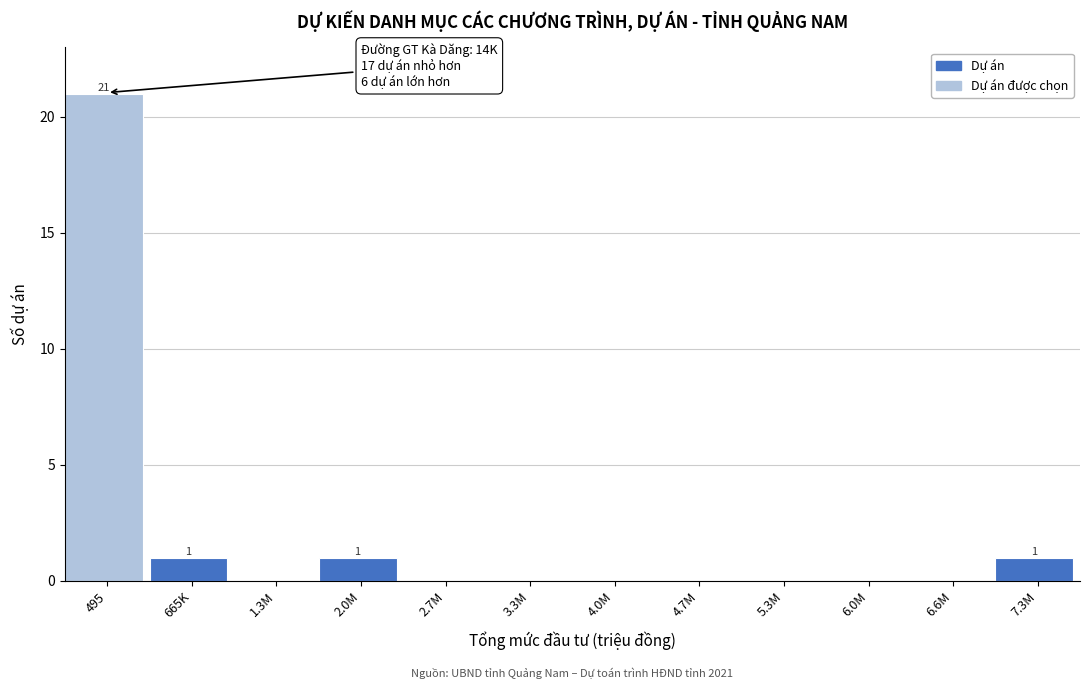

Reading left to right, transcribe all the data shown in this chart.

495=21	665K=1	1.3M=0	2.0M=1	2.7M=0	3.3M=0	4.0M=0	4.7M=0	5.3M=0	6.0M=0	6.6M=0	7.3M=1